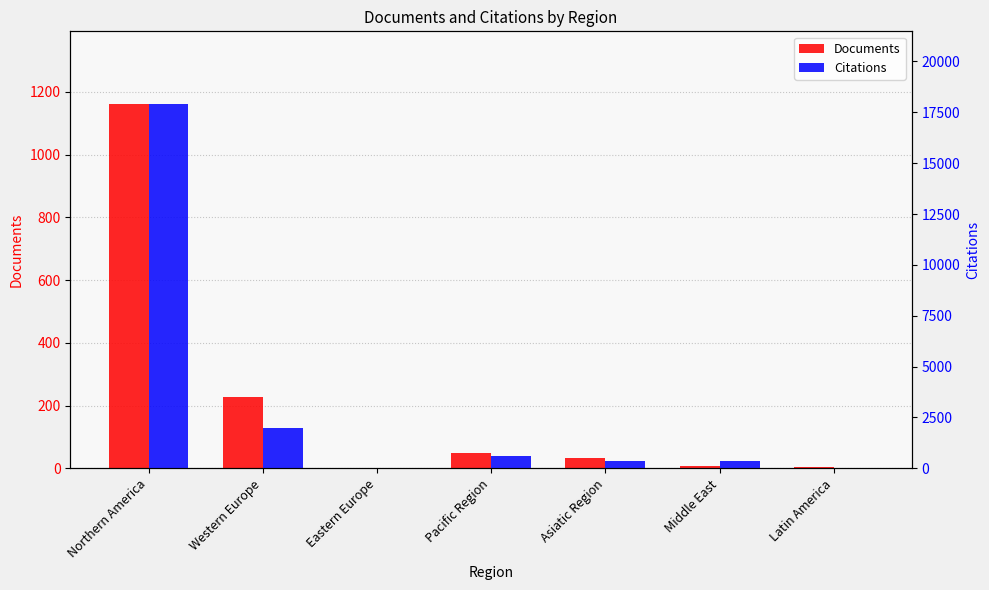

What is the average value of the Documents series?

212